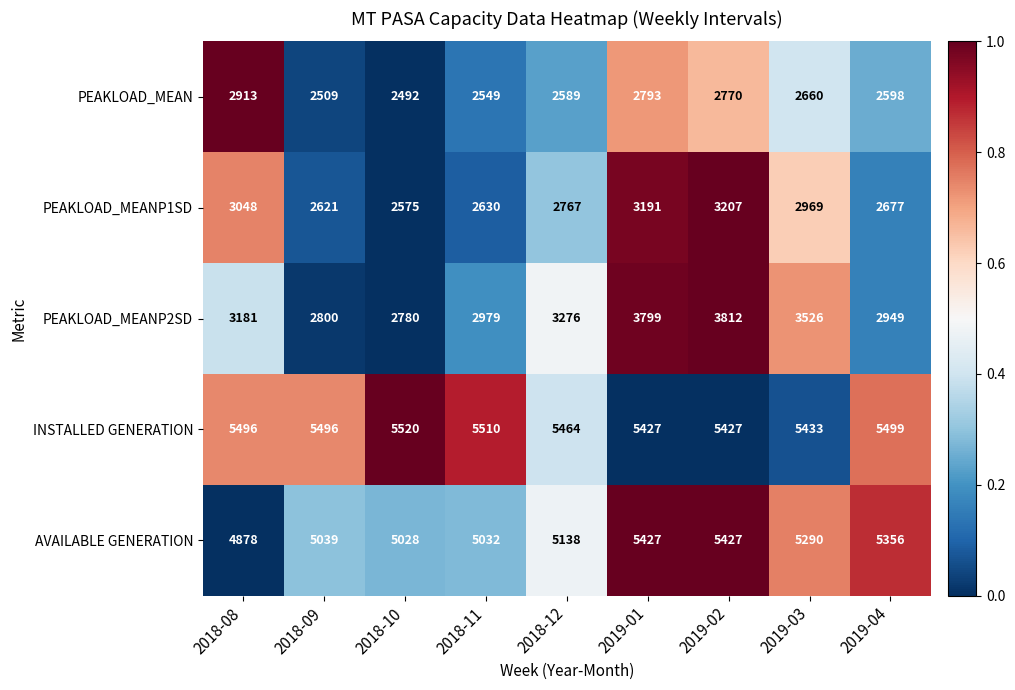

How many distinct data groups are displayed?

5